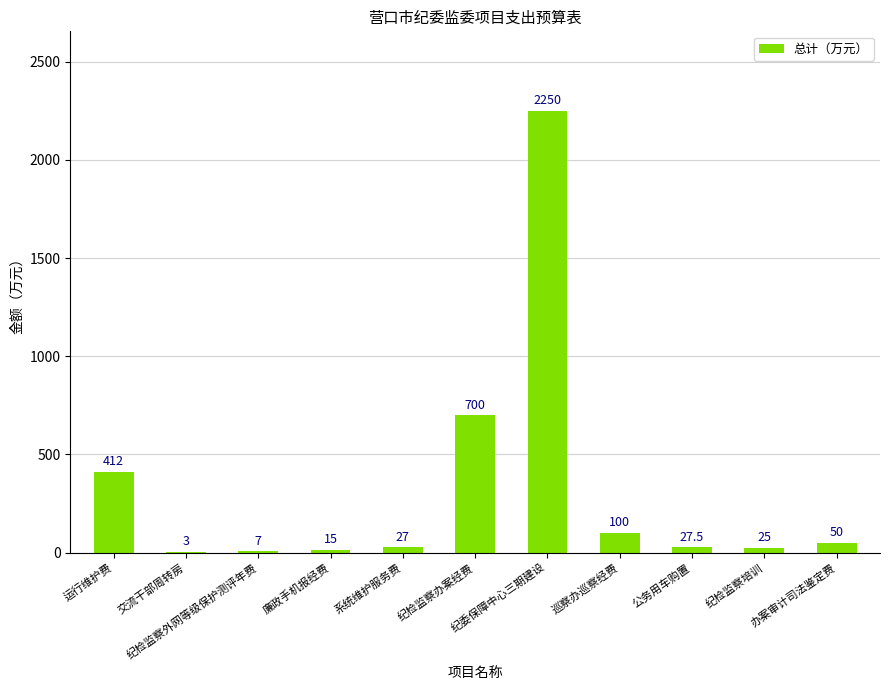

What is the maximum value shown in the chart?

2250.0